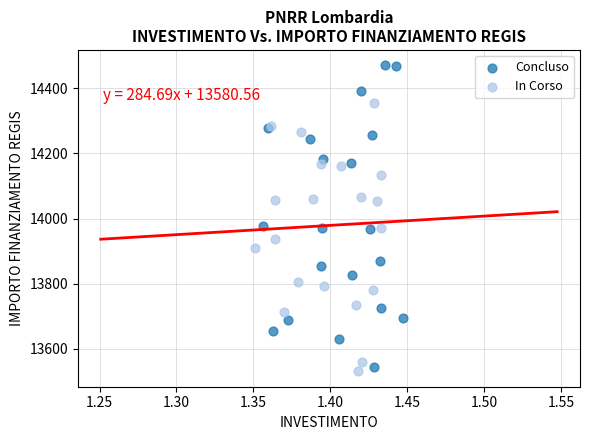

What are all the series names shown in the legend?

Concluso, In Corso